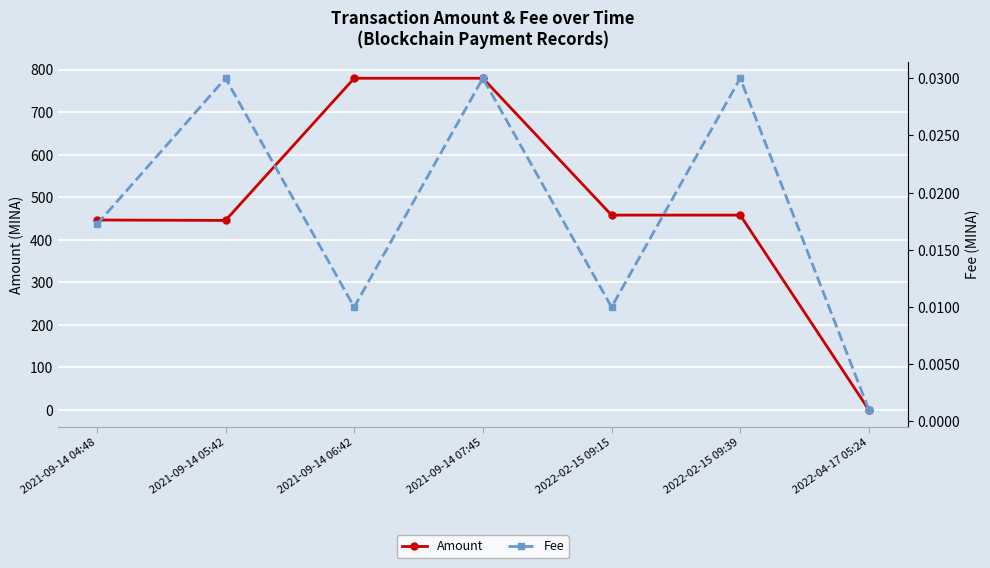

Does the chart display data point markers on the line(s)?

Yes